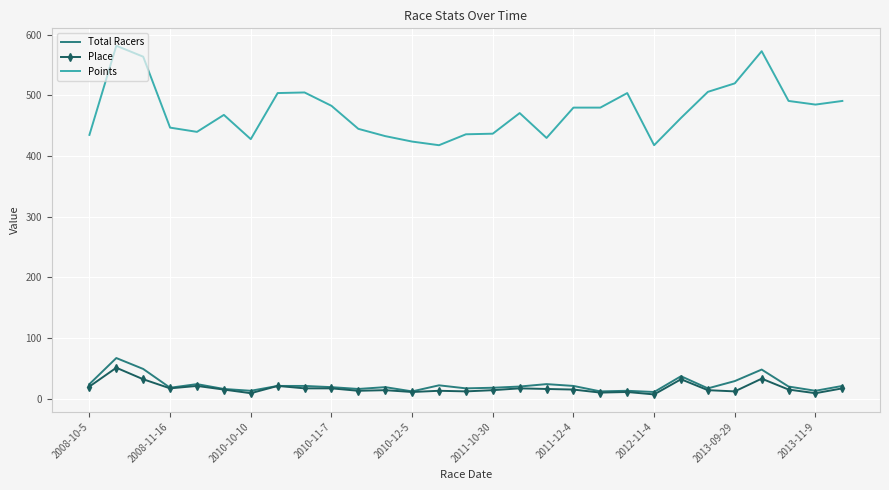

True or false: Total Racers and Points cross at least once.

False